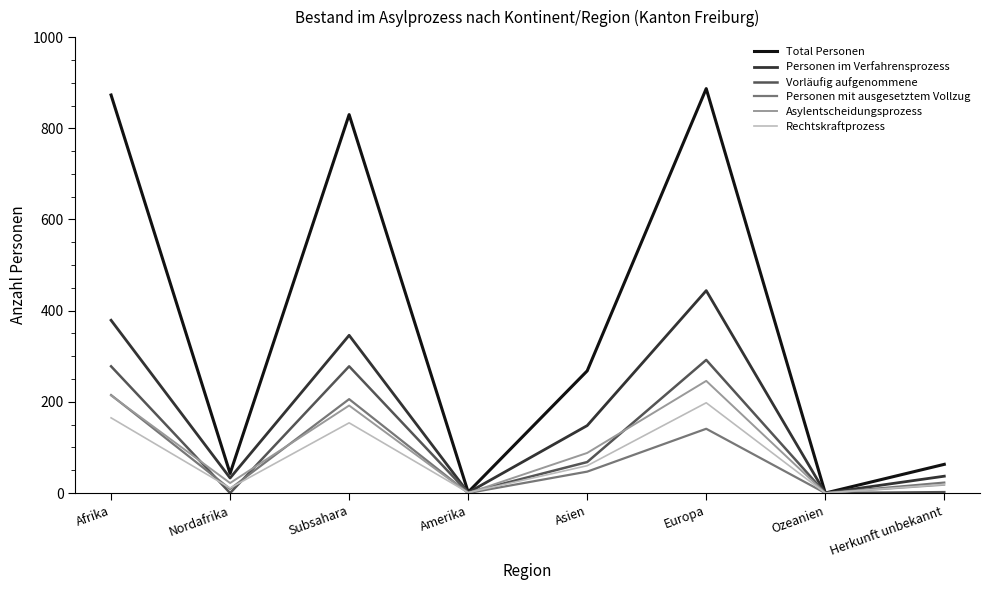

At which category does Personen mit ausgesetztem Vollzug reach its first local peak?

Subsahara